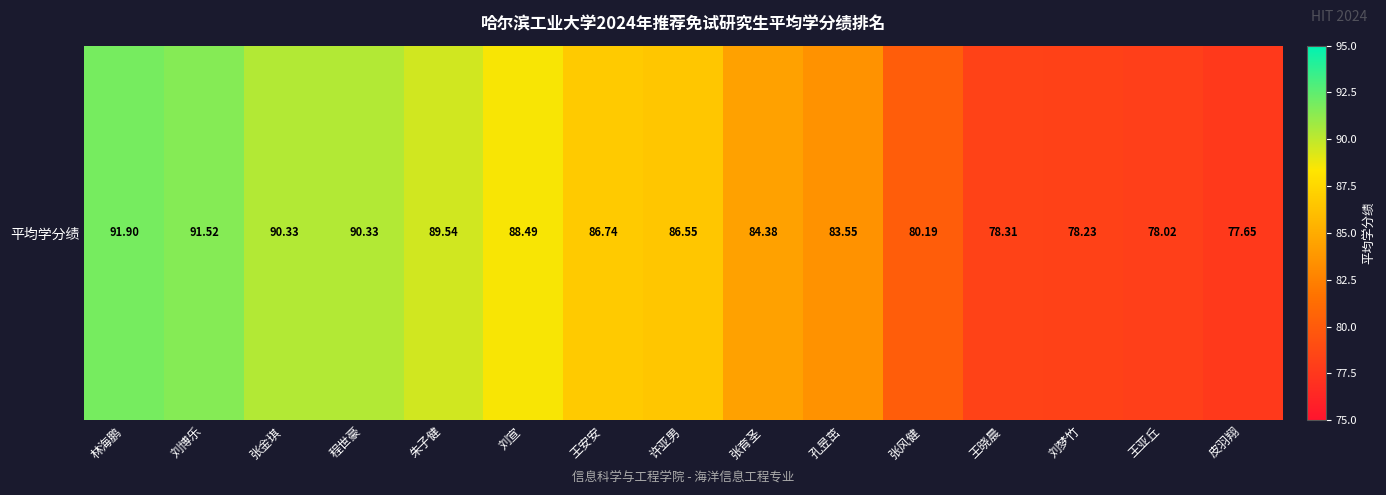

What is the sum of all values?

1275.7